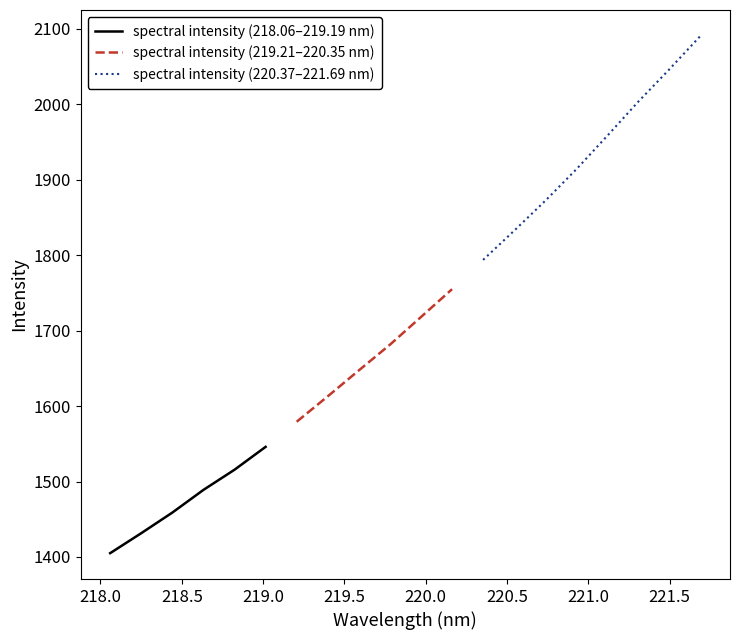

What is the sum of all values?

34351.7